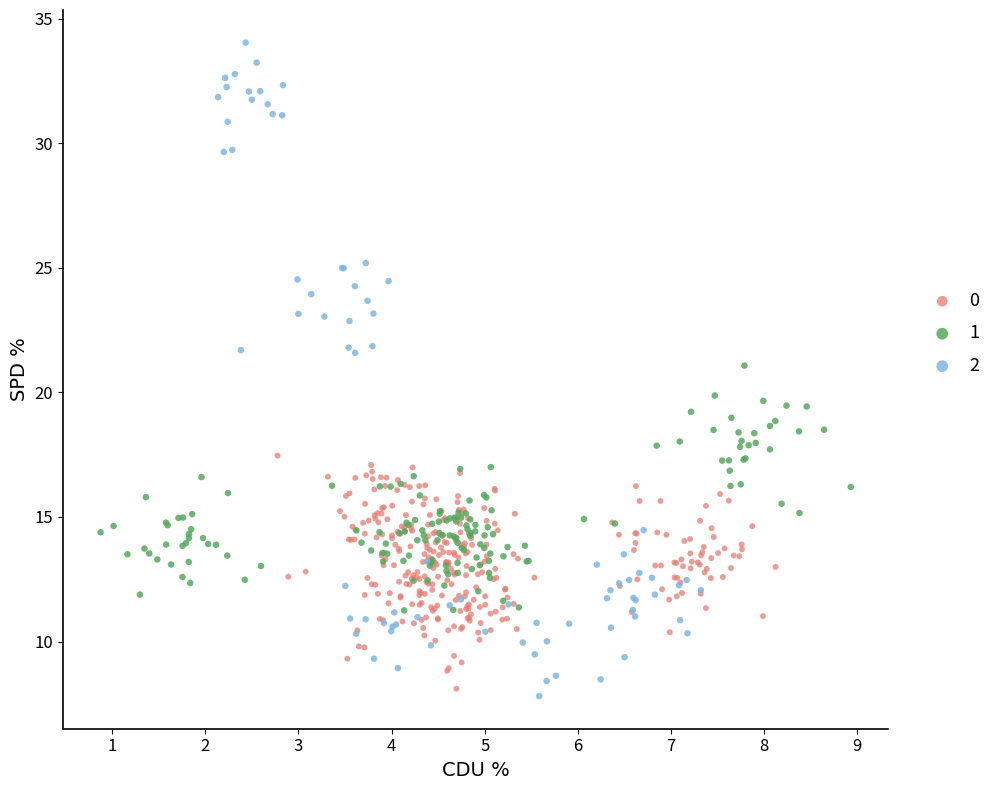

What are all the series names shown in the legend?

0, 1, 2